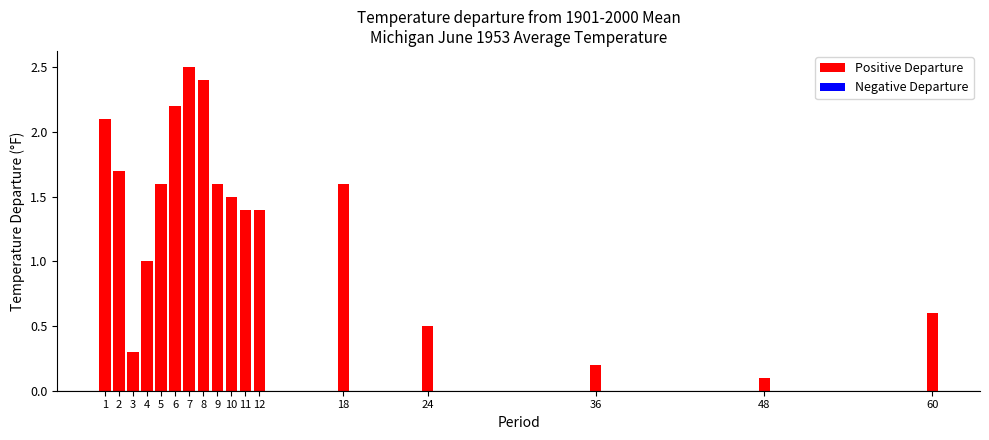

What is the value of the 6th bar from the left?

2.2